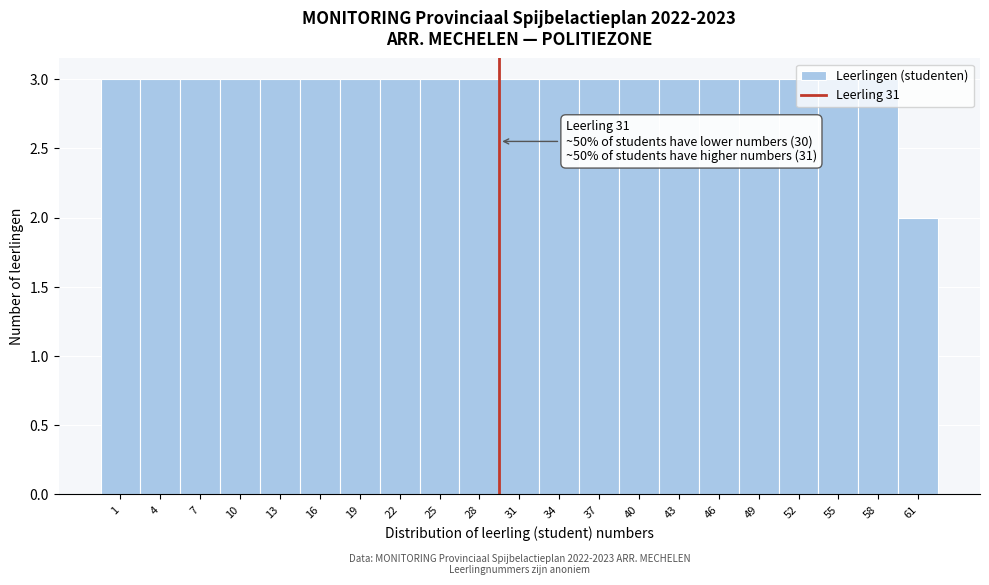

Between 7 and 61, which is larger?

7